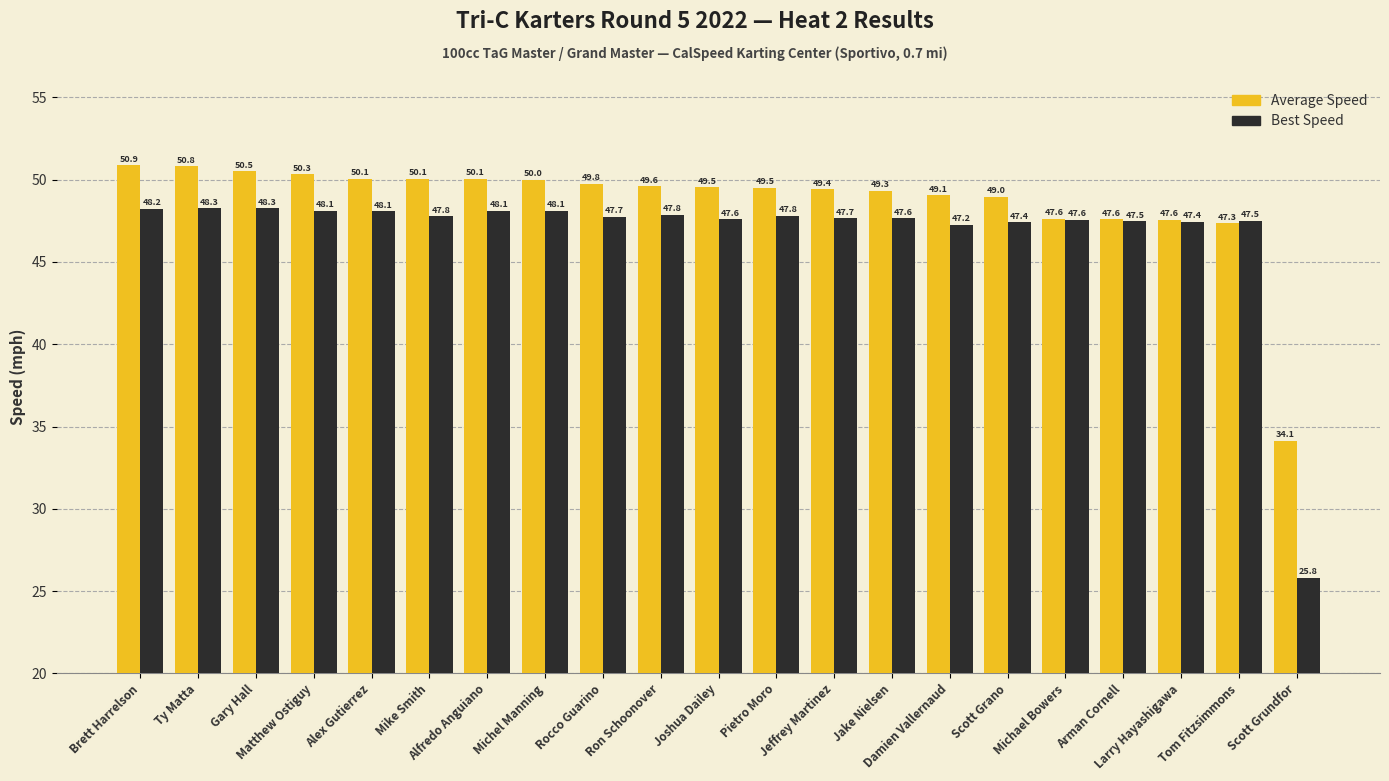

Is it true that Best Speed equals 31.0 at Scott Grano?

False